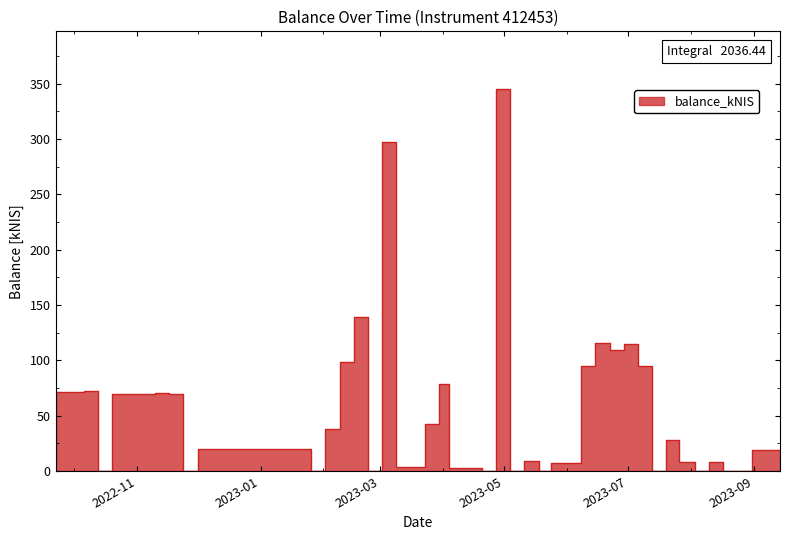

The value at 2023-03-16 is 3.8. True or false?

True